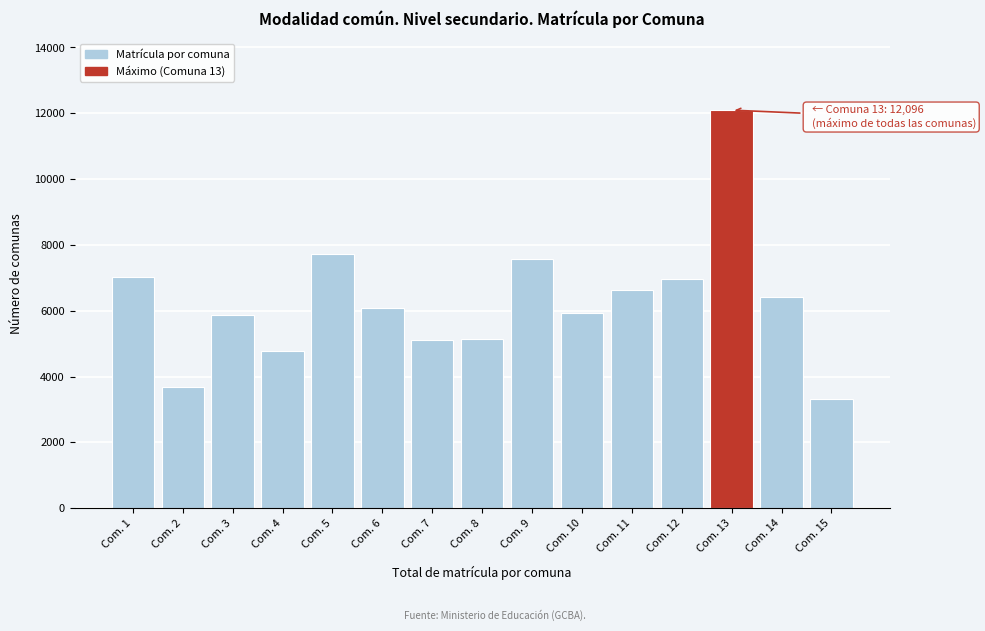

Is it true that the value at Com. 6 is 6079?

True